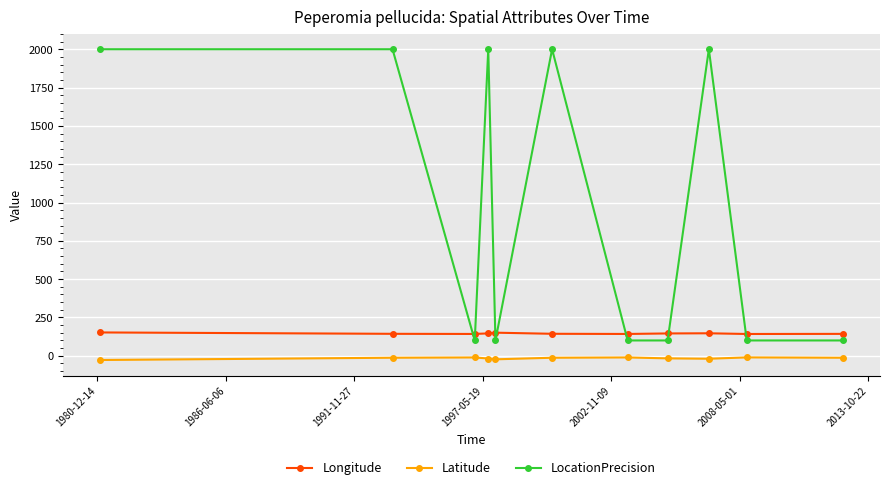

How many lines are shown in the chart?

3